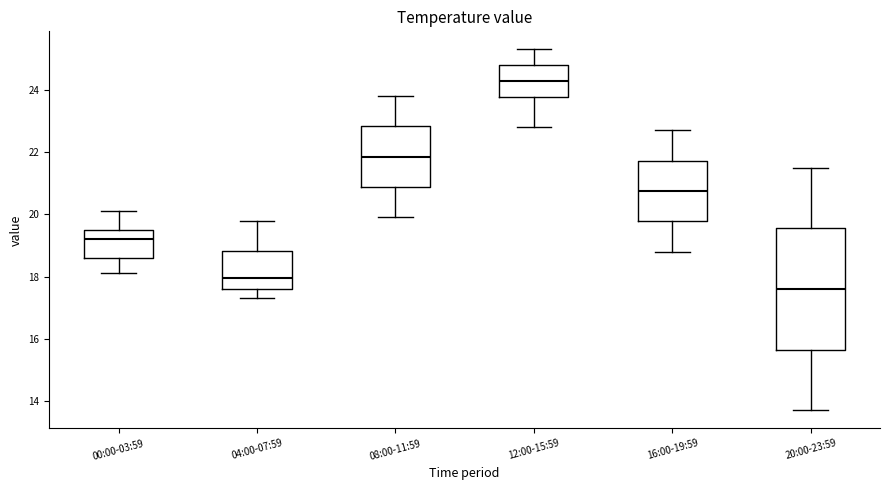

Which box has the highest median line?

12:00-15:59